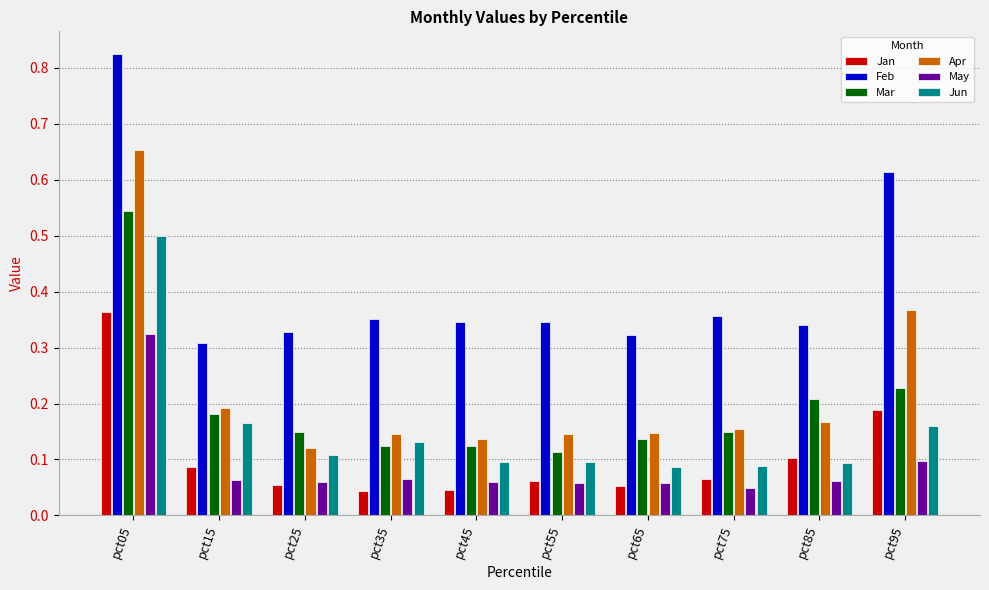

Which series has the largest total across all categories?

Feb